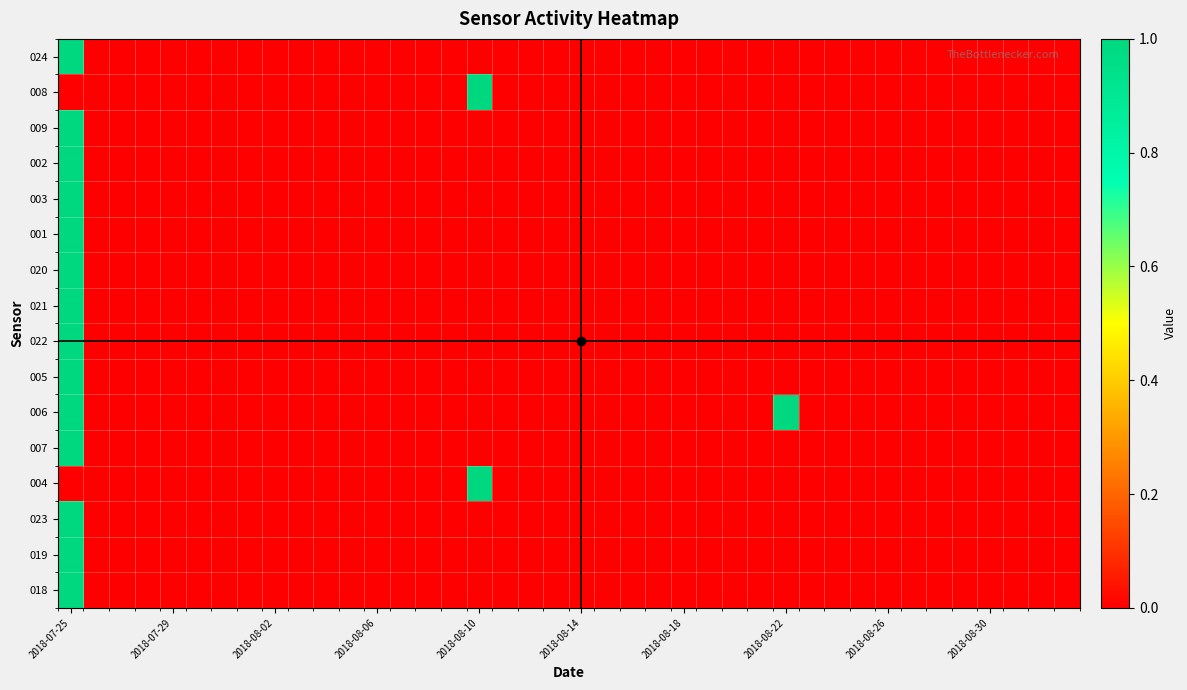

Rank the series by their maximum value, from highest to lowest.

024, 008, 009, 002, 003, 001, 020, 021, 022, 005, 006, 007, 004, 023, 019, 018